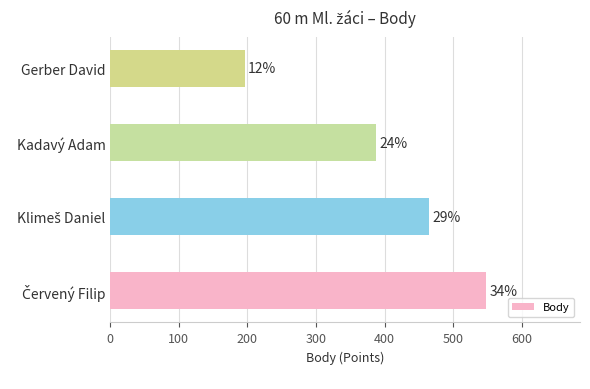

How many bars are there in total?

4